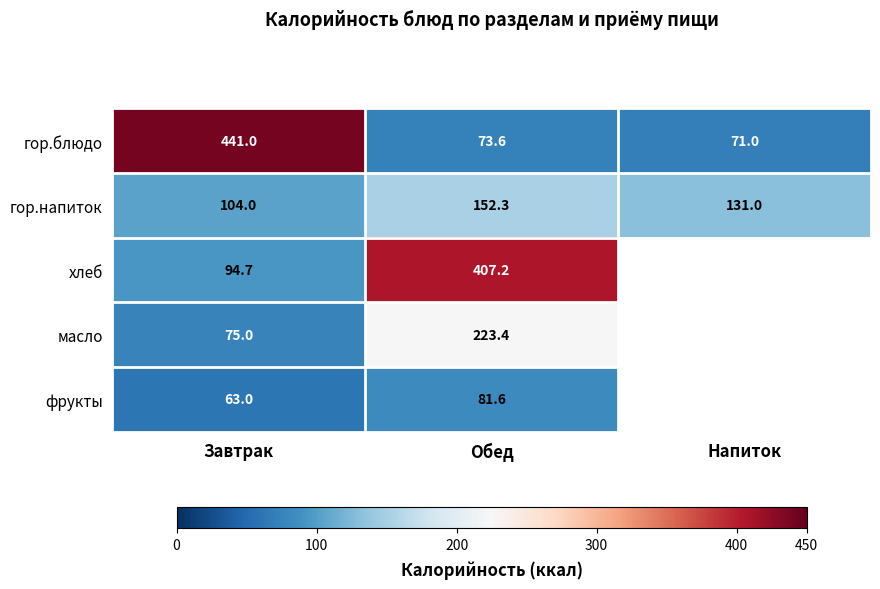

What is the difference between the highest and lowest values at Завтрак?

378.0